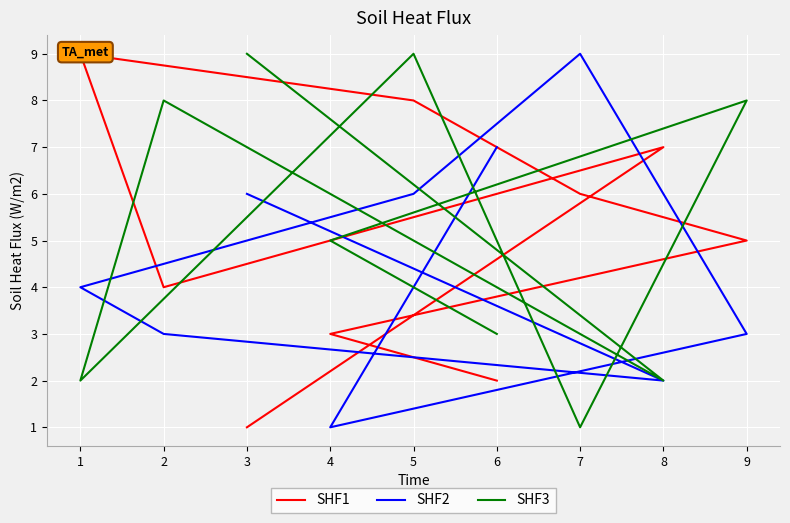

Which series ends up on top after the final intersection of SHF1 and SHF3?

SHF3